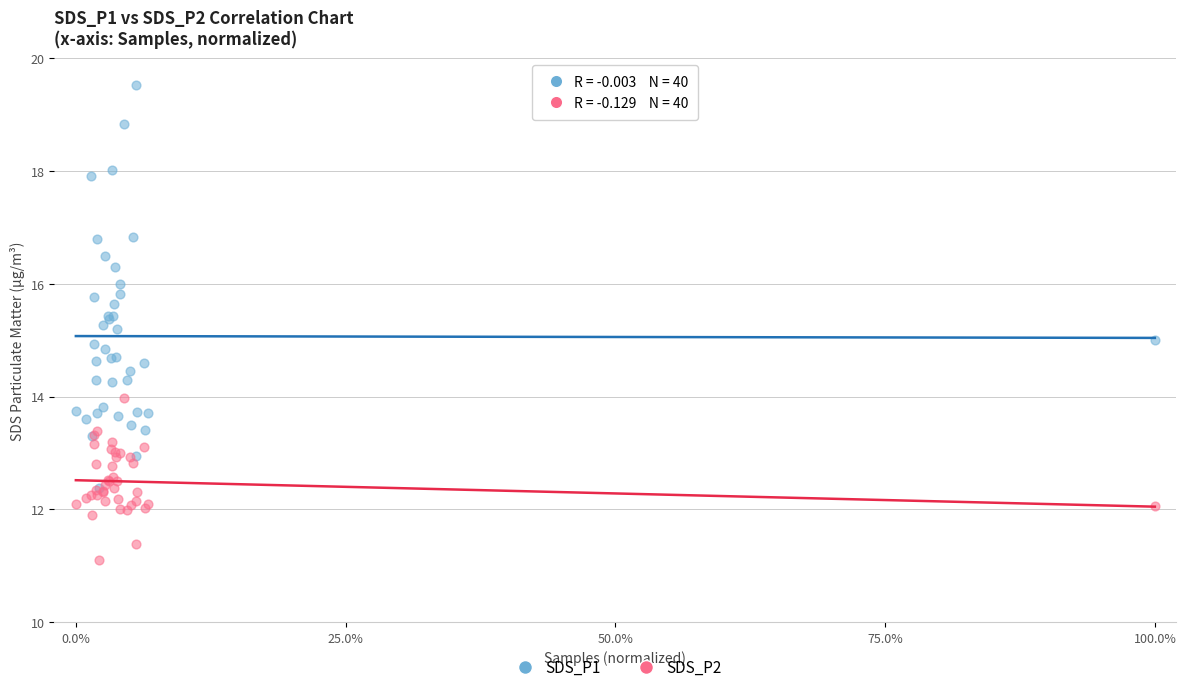

Which series contains the highest Y value?

SDS_P1